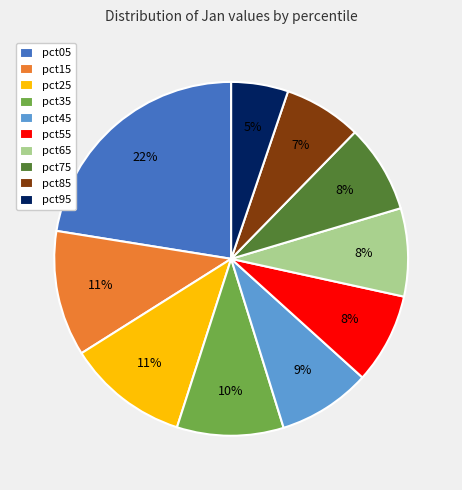

What is the largest slice in the pie chart?

pct05